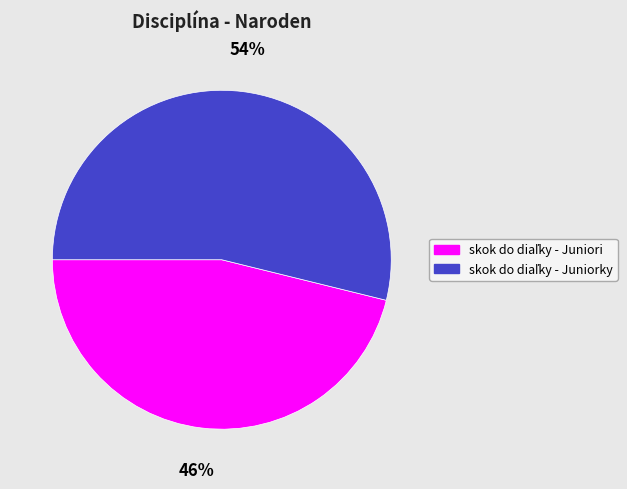

To the nearest percent, what is the average slice percentage?

50%